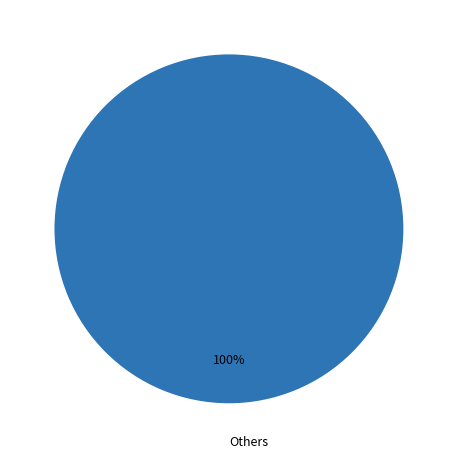

Which slice represents more than half of the pie?

Others